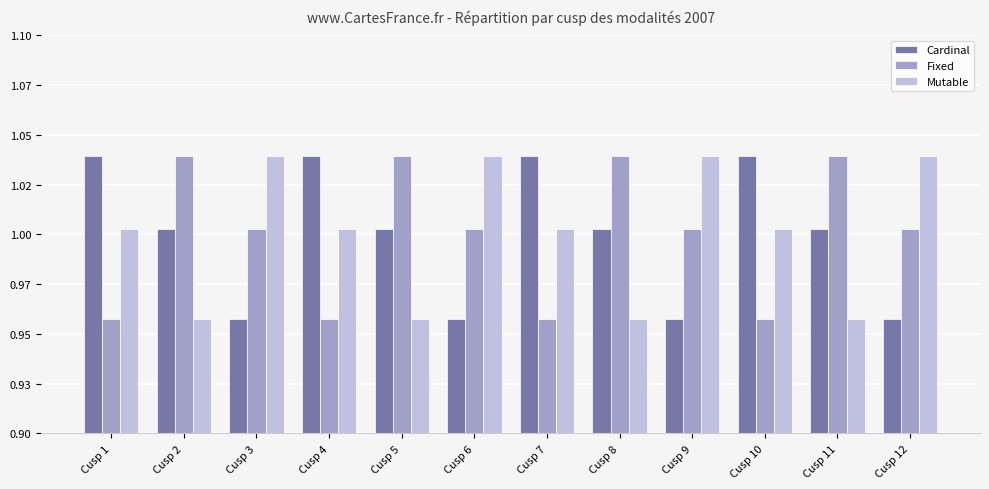

Does the chart contain any negative values?

No